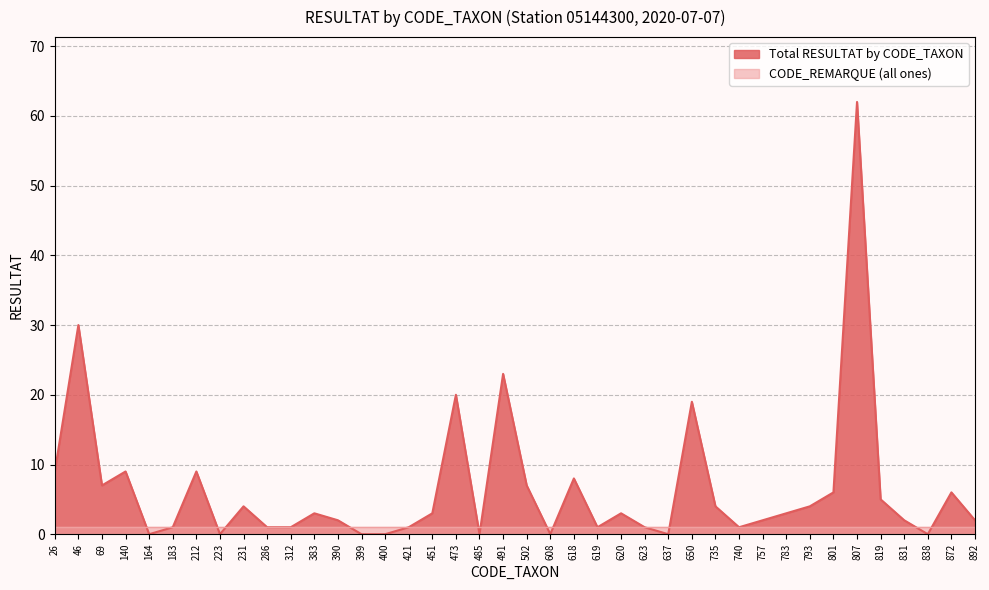

How many values exceed 3?

17